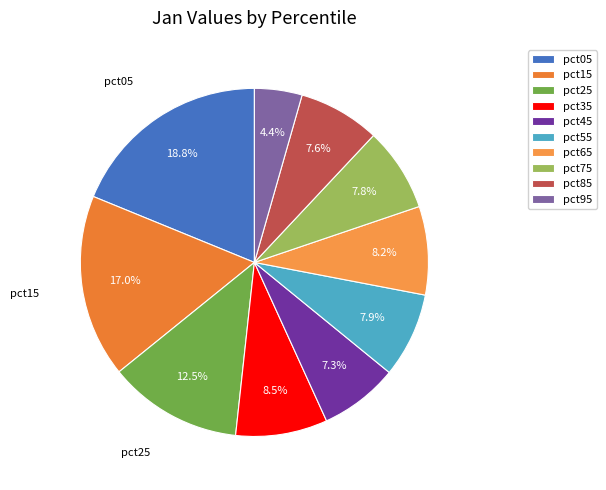

Which category has the biggest portion of the pie?

pct05